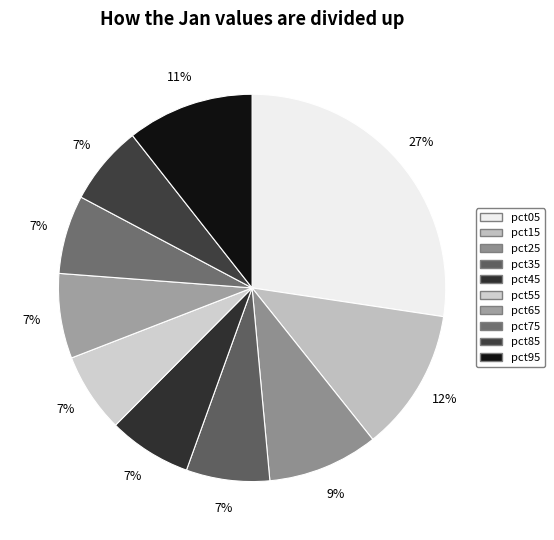

How many segments does this pie chart have?

10